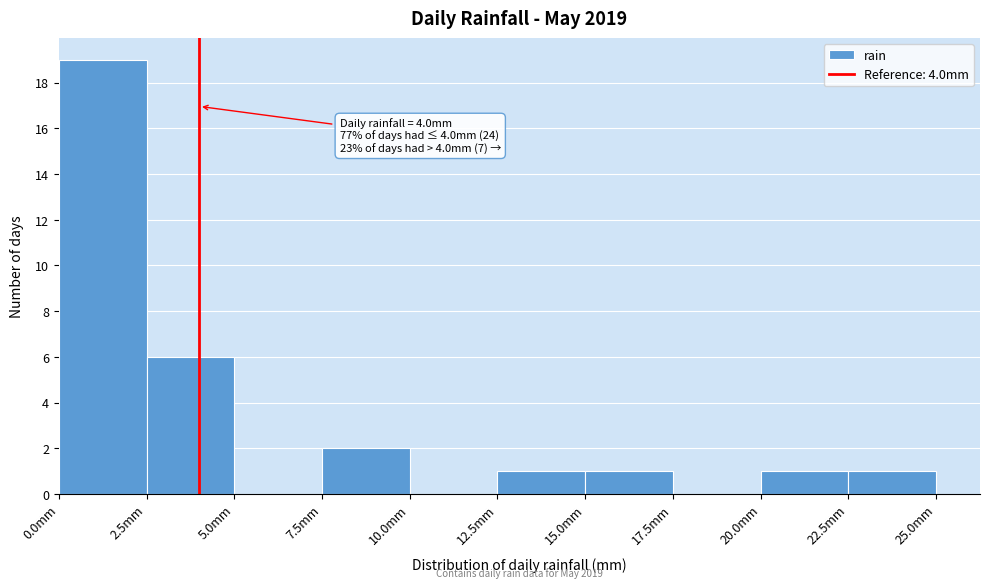

Over which range of the x-axis is the bar tallest?

0.0 to 2.5